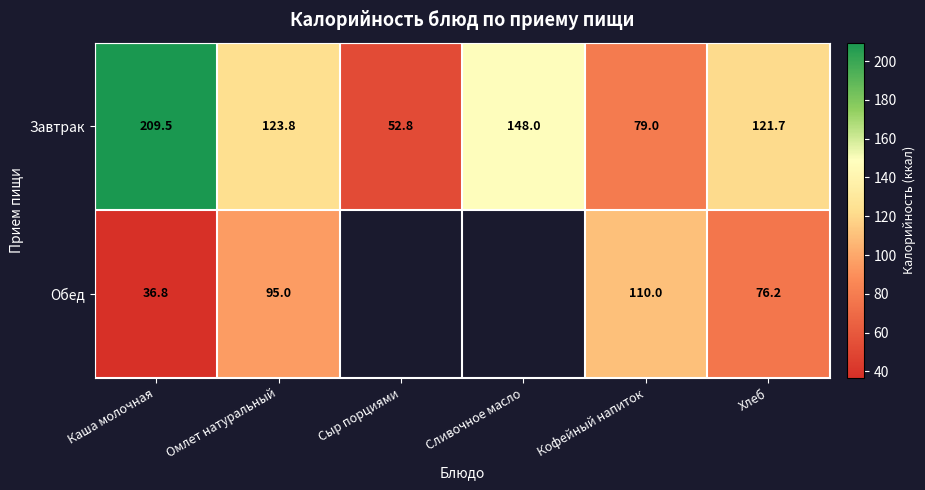

What is the greatest value displayed?

209.5